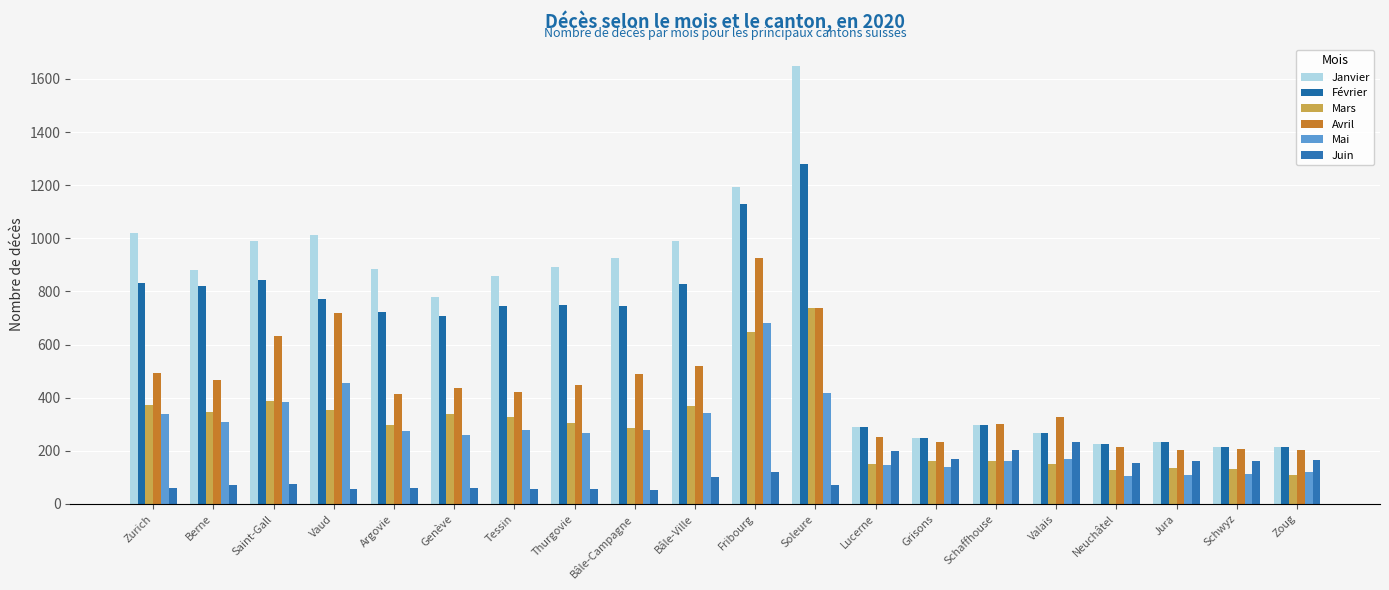

Rank the series by their maximum value, from highest to lowest.

Janvier, Février, Avril, Mars, Mai, Juin